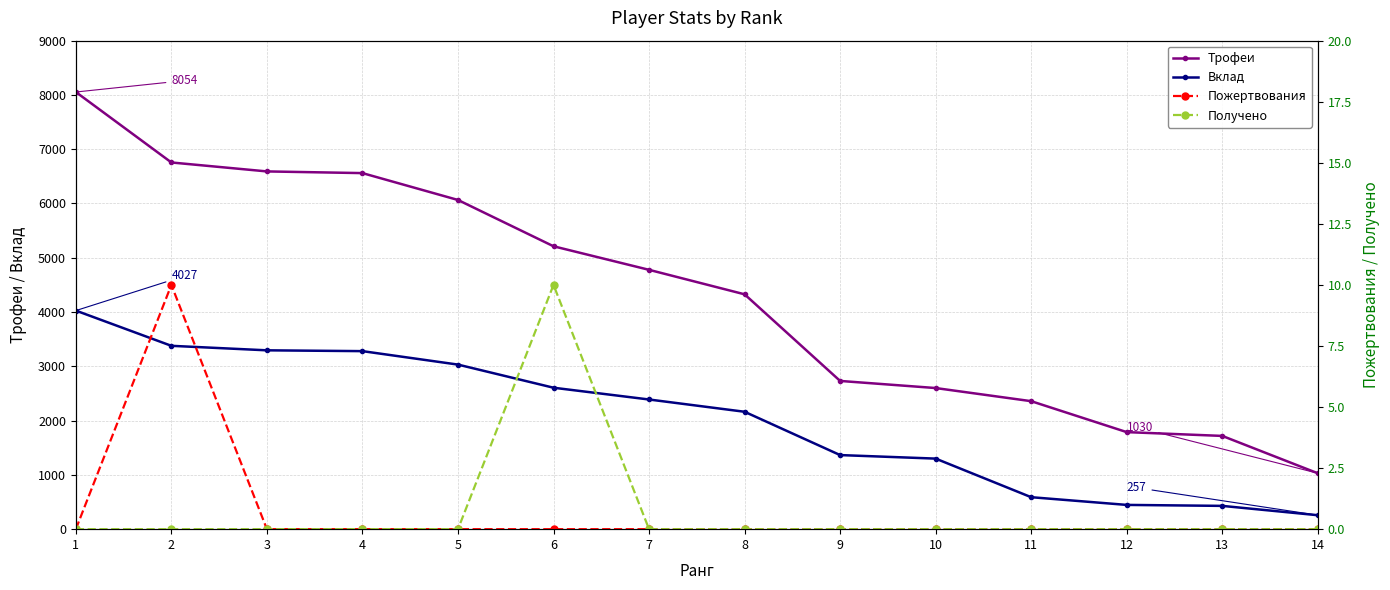

What is the lowest value of the Вклад series?

257